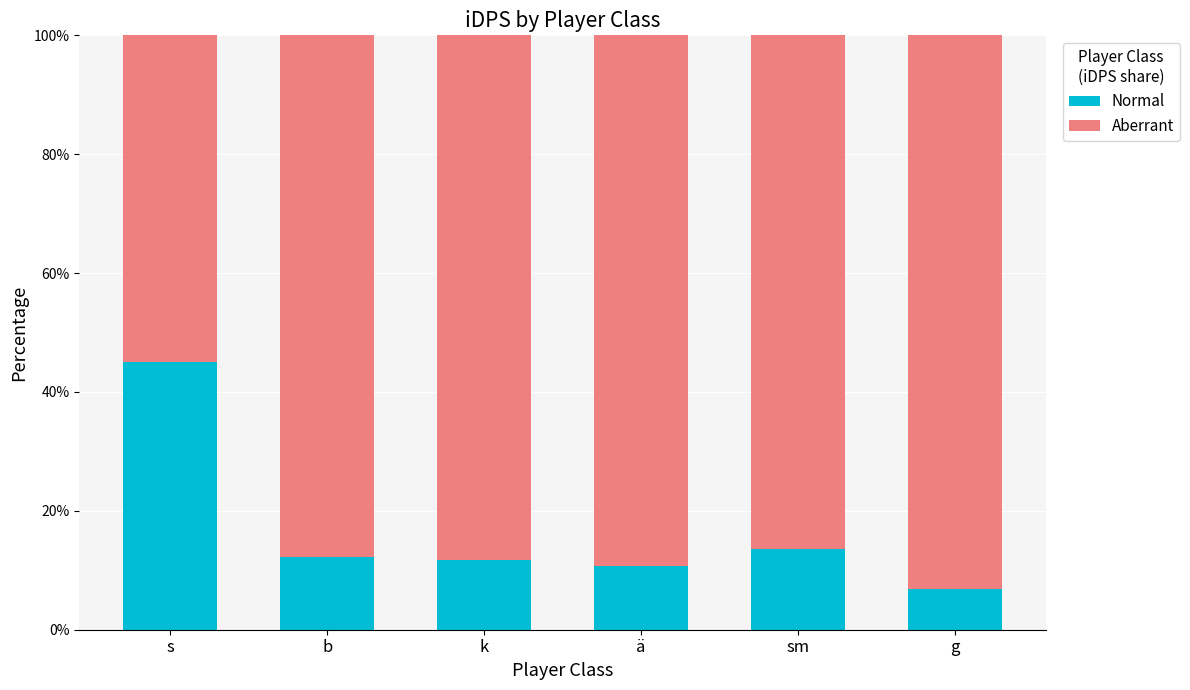

What is the total value across all series at k?

100.0